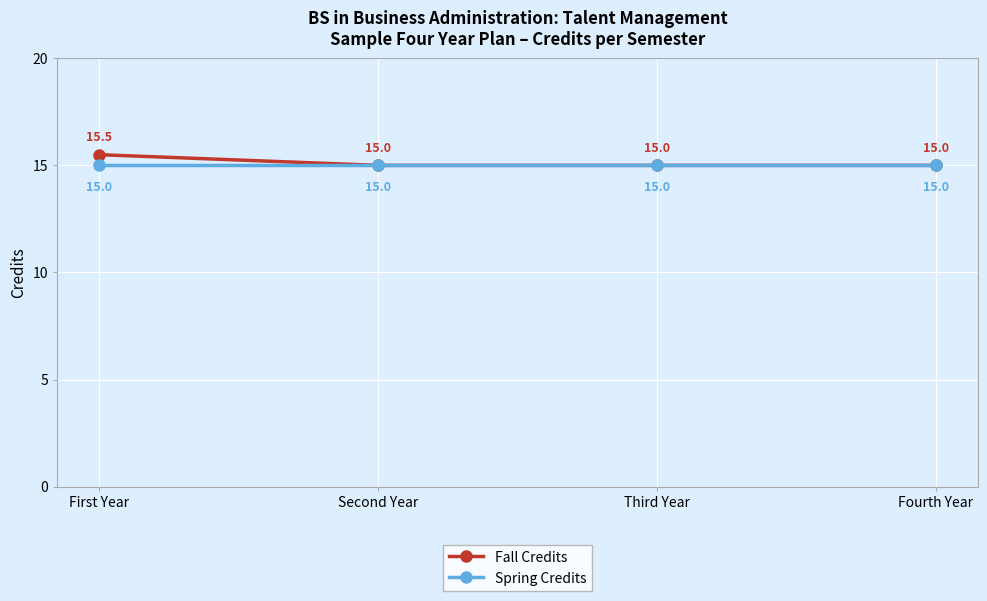

How many Fall Credits values are between 15 and 16?

4